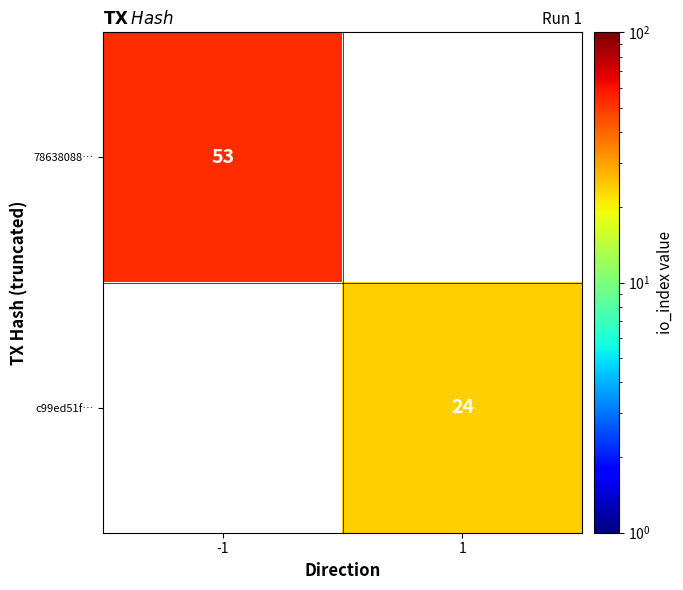

Between 1 and -1, which is larger?

-1